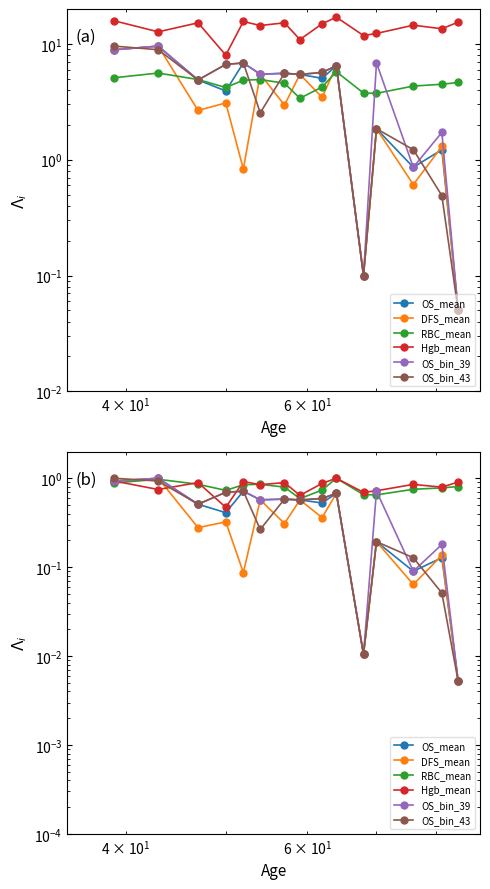

How many interior local peaks does the Hgb_mean series have?

5